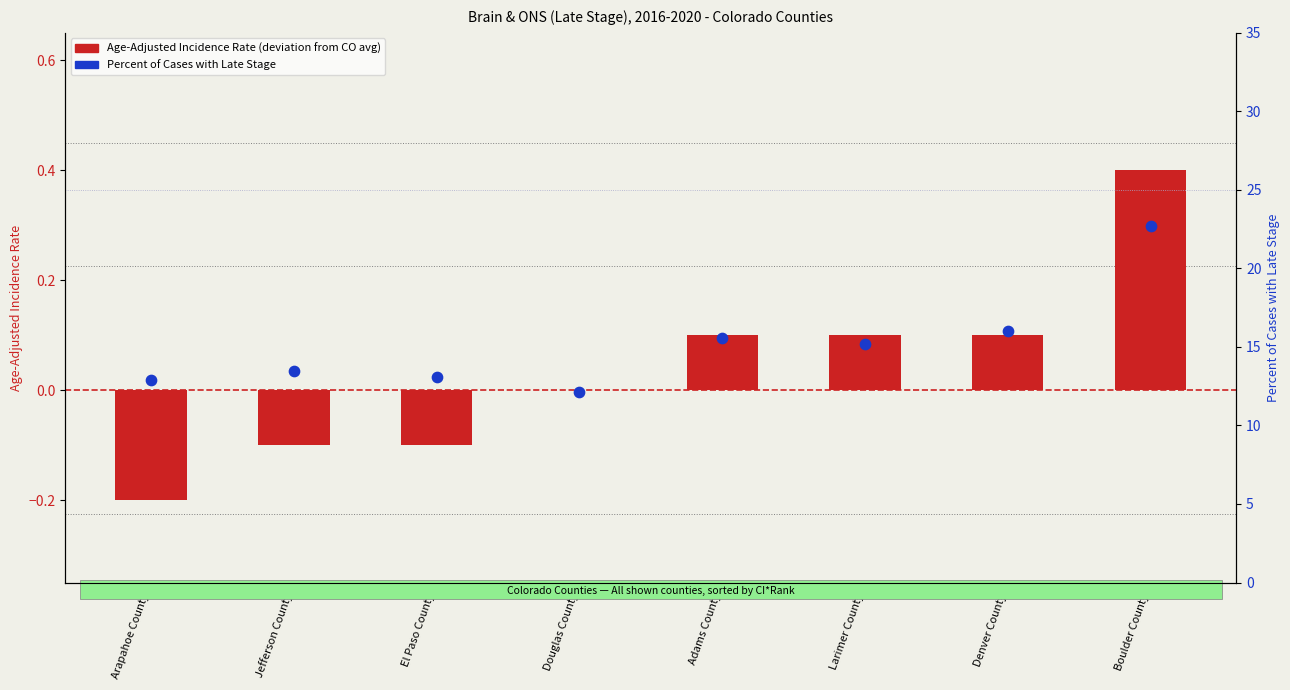

What is the total value across all series at Adams County?

15.7